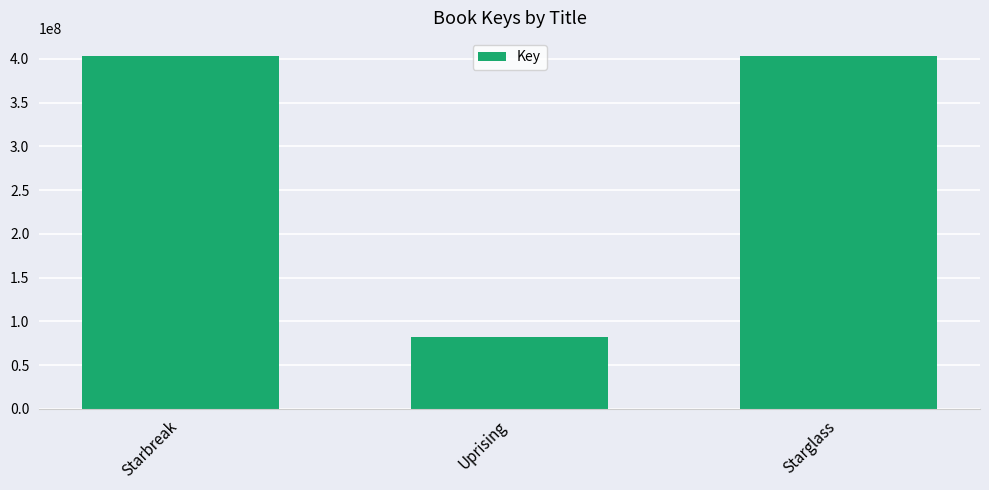

The chart shows a value of 563570542 at Starbreak. True or false?

False